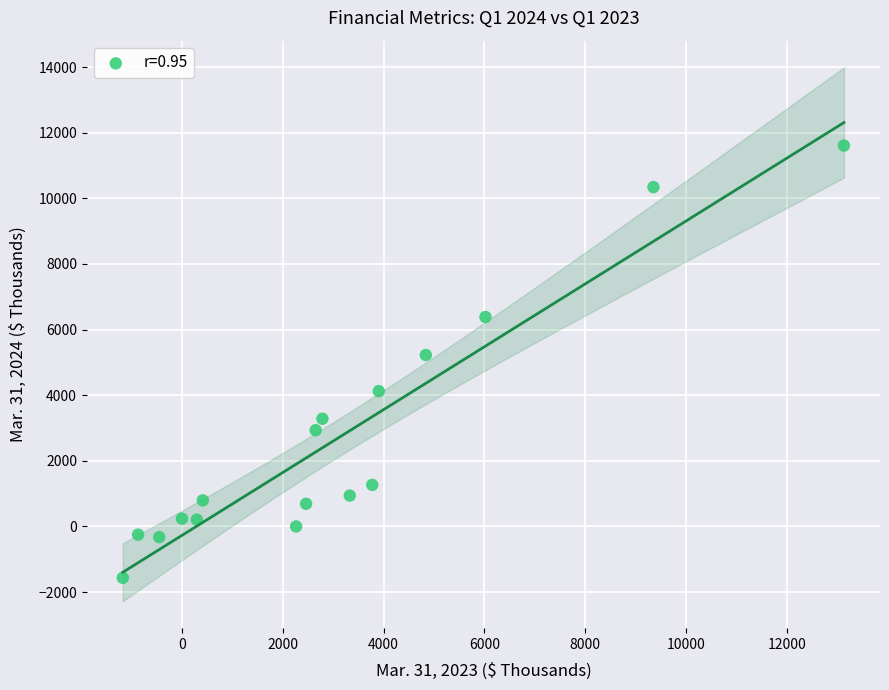

What Y value in the scatter plot is closest to 5022?

5226